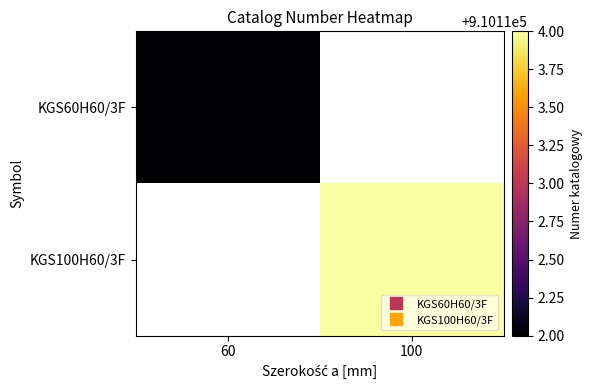

How many data points does each series have?

2